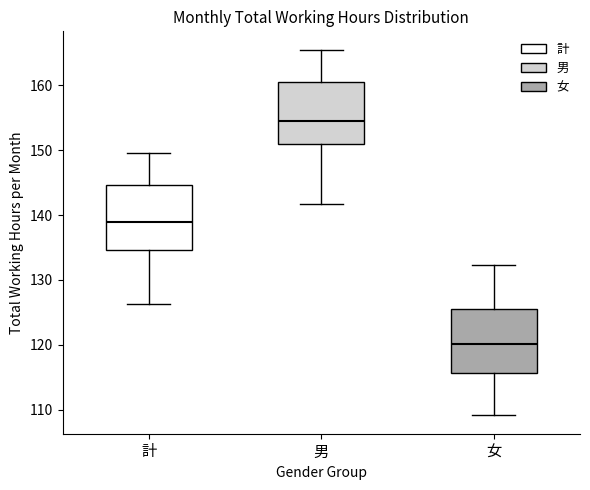

Reading left to right, read every box against the y-axis: the position of its median line, the range the box covers, and the ends of its whiskers. The values are not printed on the chart, so give them approximately, as read against the axis.

計: median 139, box 135 to 145, whiskers 126 to 150
男: median 154, box 151 to 161, whiskers 142 to 166
女: median 120, box 116 to 125, whiskers 109 to 132